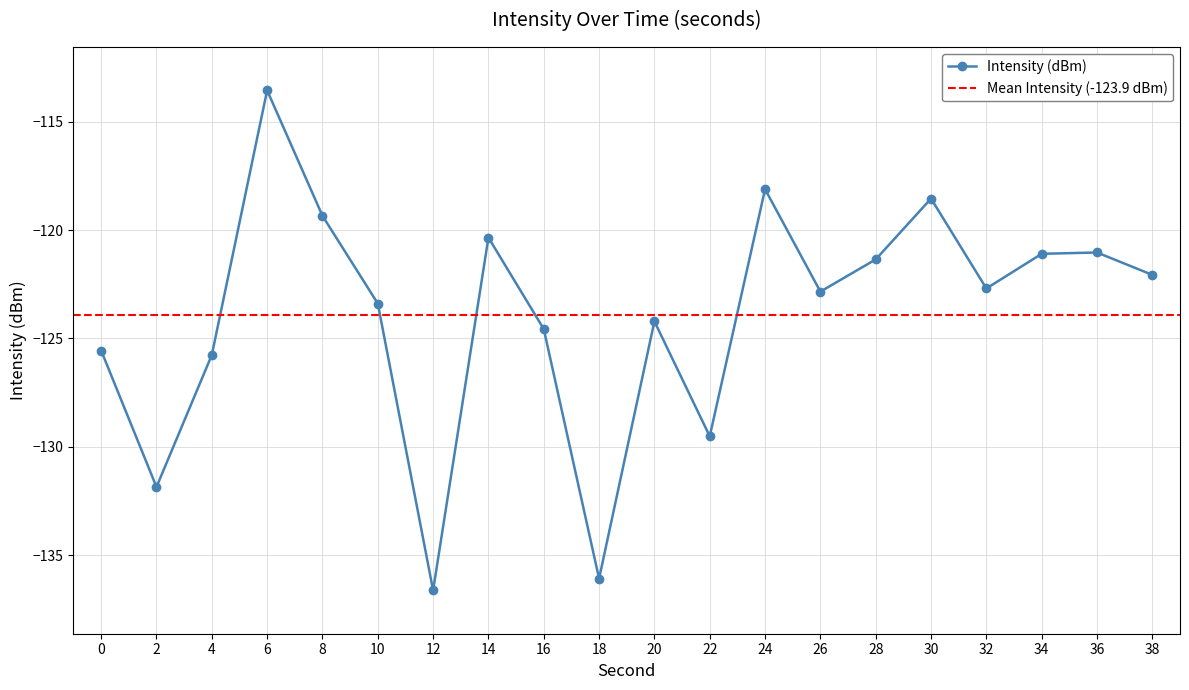

Is it true that the value at 38 is -212.4?

False